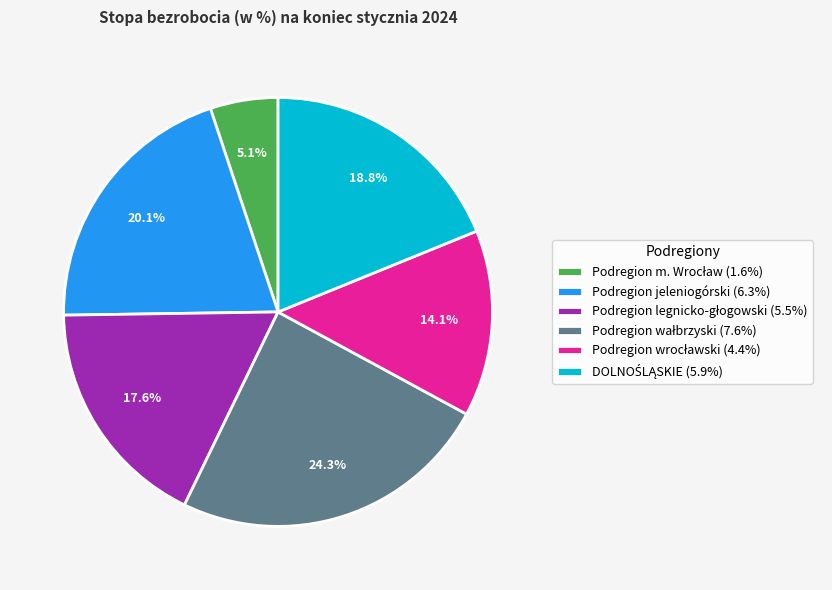

Is Podregion jeleniogórski (6.3%) the majority of the pie?

No